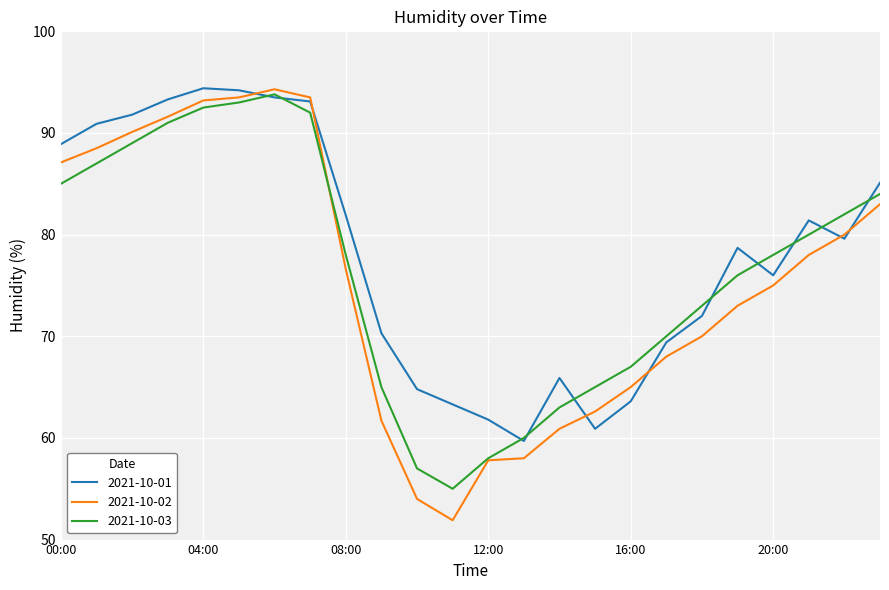

Reading left to right, list all the values displayed in this chart.

2021-10-01: 88.9	90.9	91.8	93.3	94.4	94.2	93.5	93.1	81.9	70.3	64.8	63.3	61.8	59.7	65.9	60.9	63.6	69.4	72.0	78.7	76.0	81.4	79.6	85.1
2021-10-02: 87.1	88.5	90.1	91.6	93.2	93.5	94.3	93.5	76.6	61.7	54.0	51.9	57.8	58.0	60.9	62.6	65.0	68.0	70.0	73.0	75.0	78.0	80.0	83.0
2021-10-03: 85.0	87.0	89.0	91.0	92.5	93.0	93.8	92.0	78.0	65.0	57.0	55.0	58.0	60.0	63.0	65.0	67.0	70.0	73.0	76.0	78.0	80.0	82.0	84.0